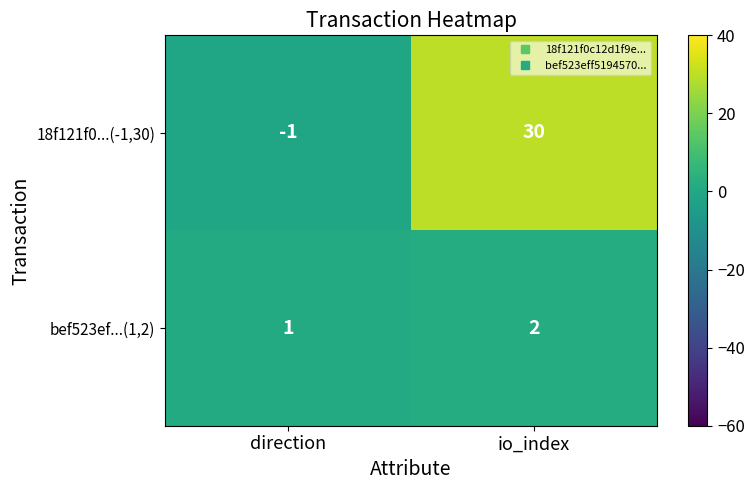

Rank the series by their maximum value, from lowest to highest.

bef523ef...(1,2), 18f121f0...(-1,30)